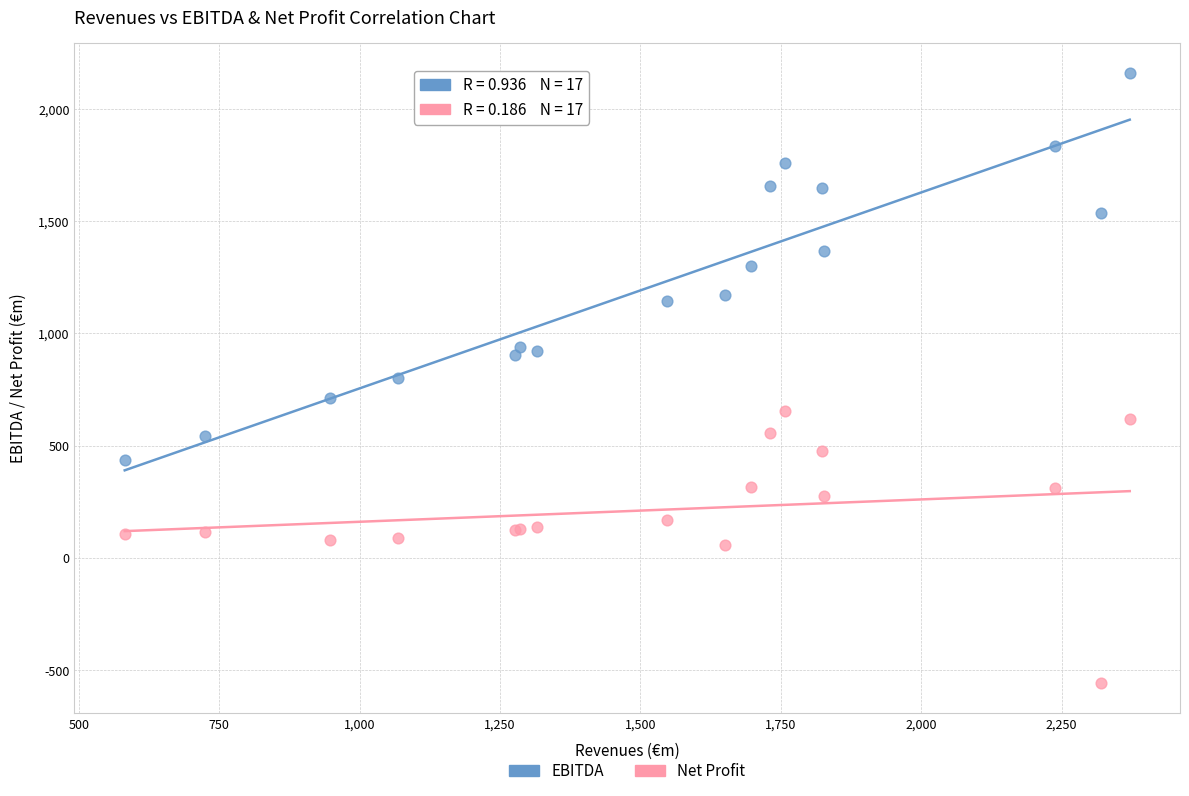

Which series reaches the minimum Y coordinate?

Net Profit